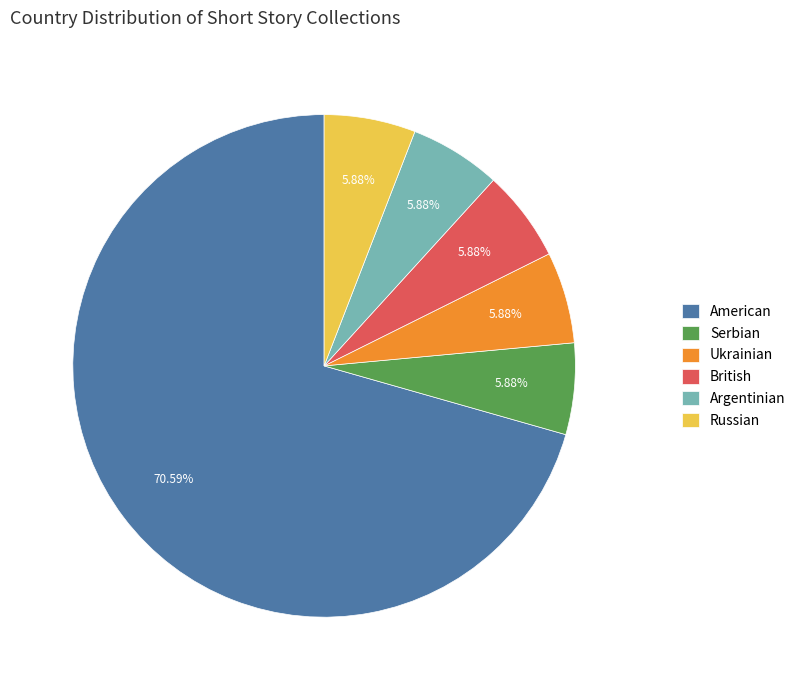

To the nearest percent, what percentage of the pie is Ukrainian?

6%